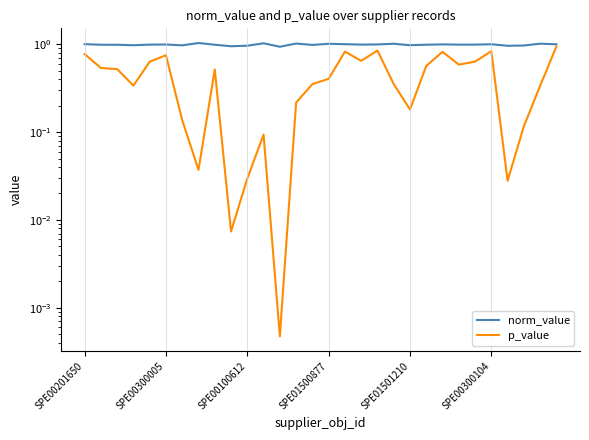

True or false: norm_value and p_value cross at least once.

False